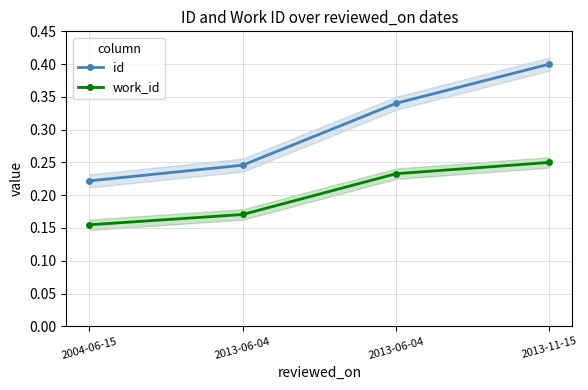

How many id values are between 0 and 1?

4